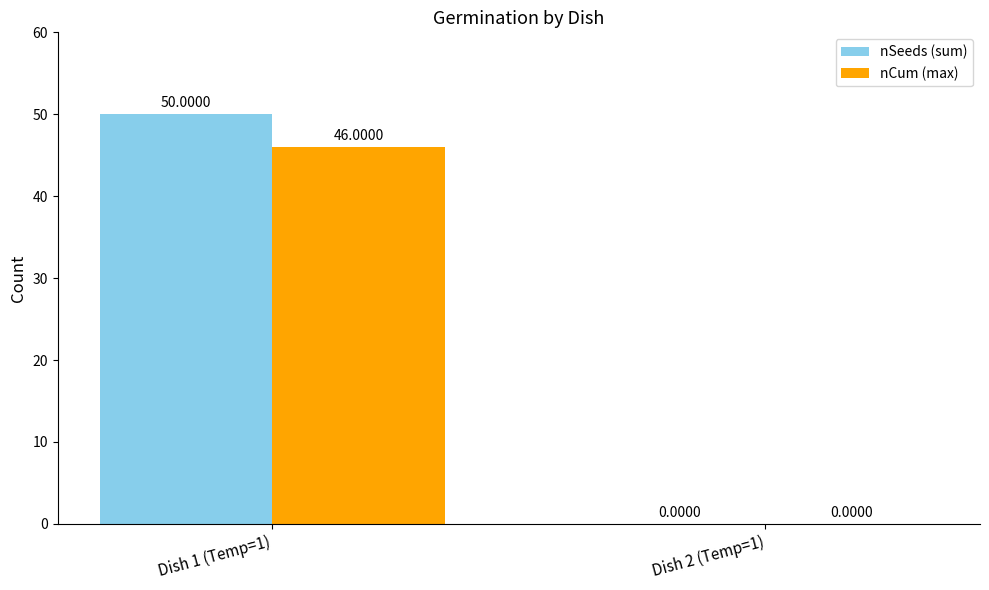

At which category is the sum across all series the highest?

Dish 1 (Temp=1)